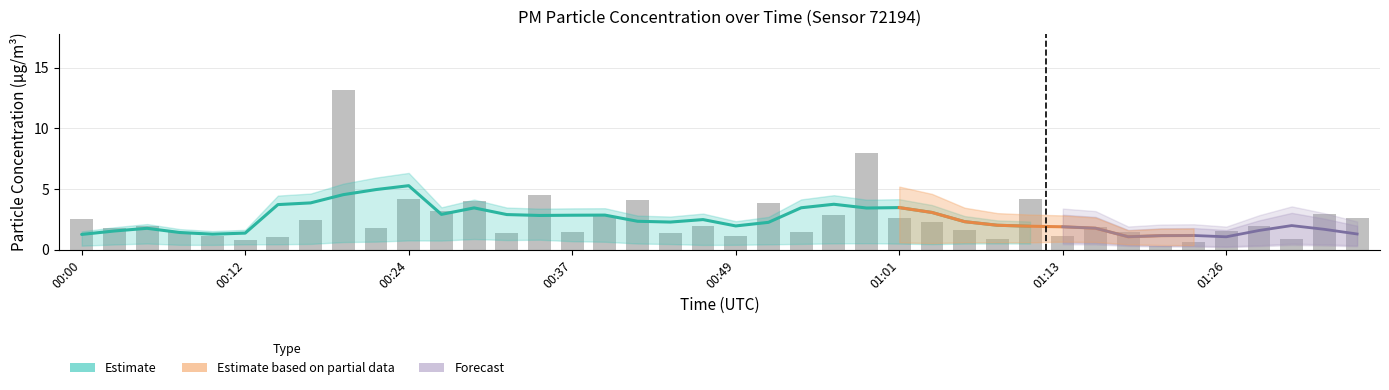

What is the difference between the maximum and minimum values?

12.9